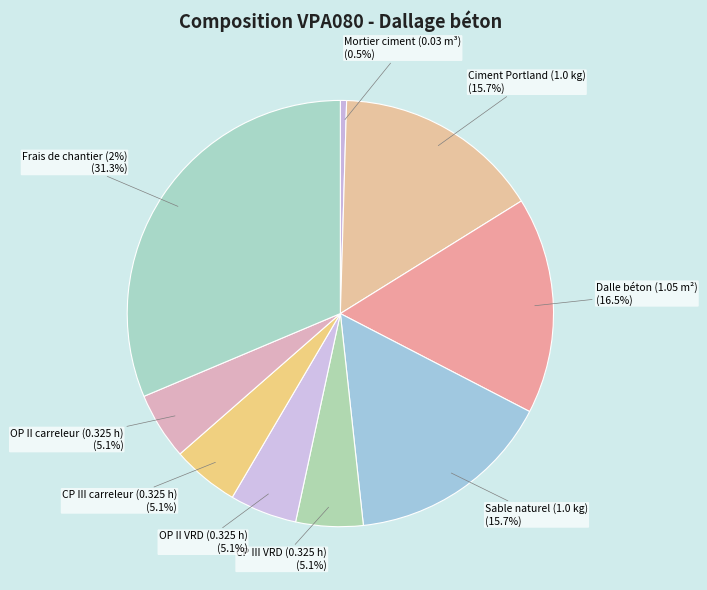

Rank the categories by value from highest to lowest.

Frais de chantier, Dalle en béton pour extérieurs, Ciment Portland CEM II/B-L, Sable naturel fin et sec, Compagnon professionnel III/CP2 VRD, Ouvrier professionnel II/OP VRD, Compagnon professionnel III/CP2 carreleur, Ouvrier professionnel II/OP carreleur, Mortier de ciment CEM II/B-P